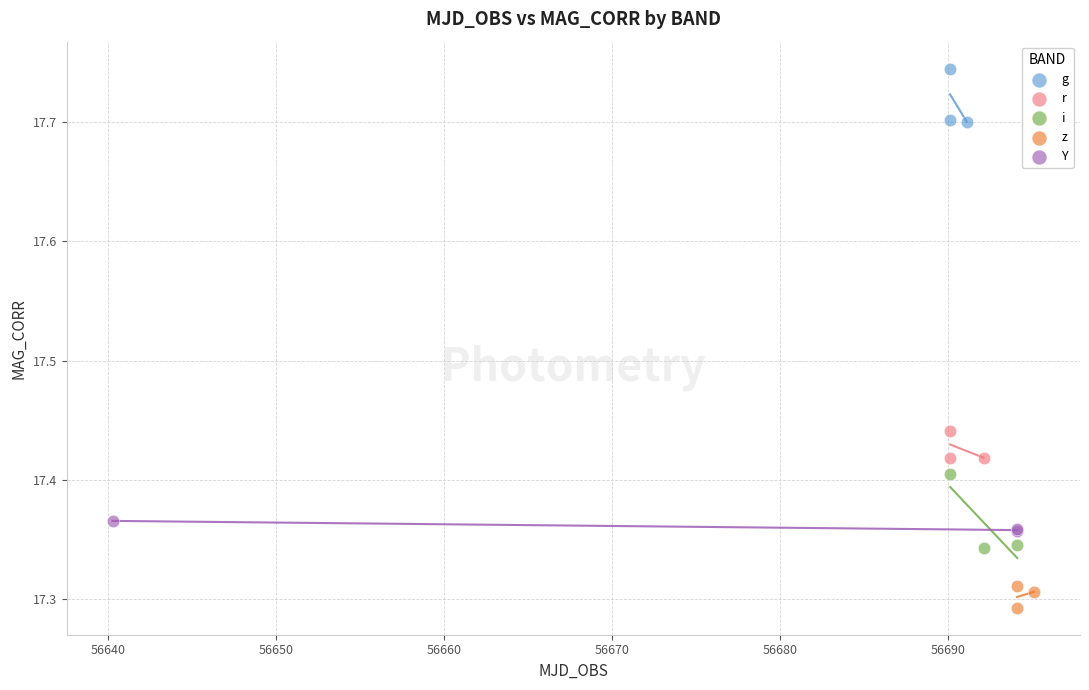

Which series contains the highest Y value?

g